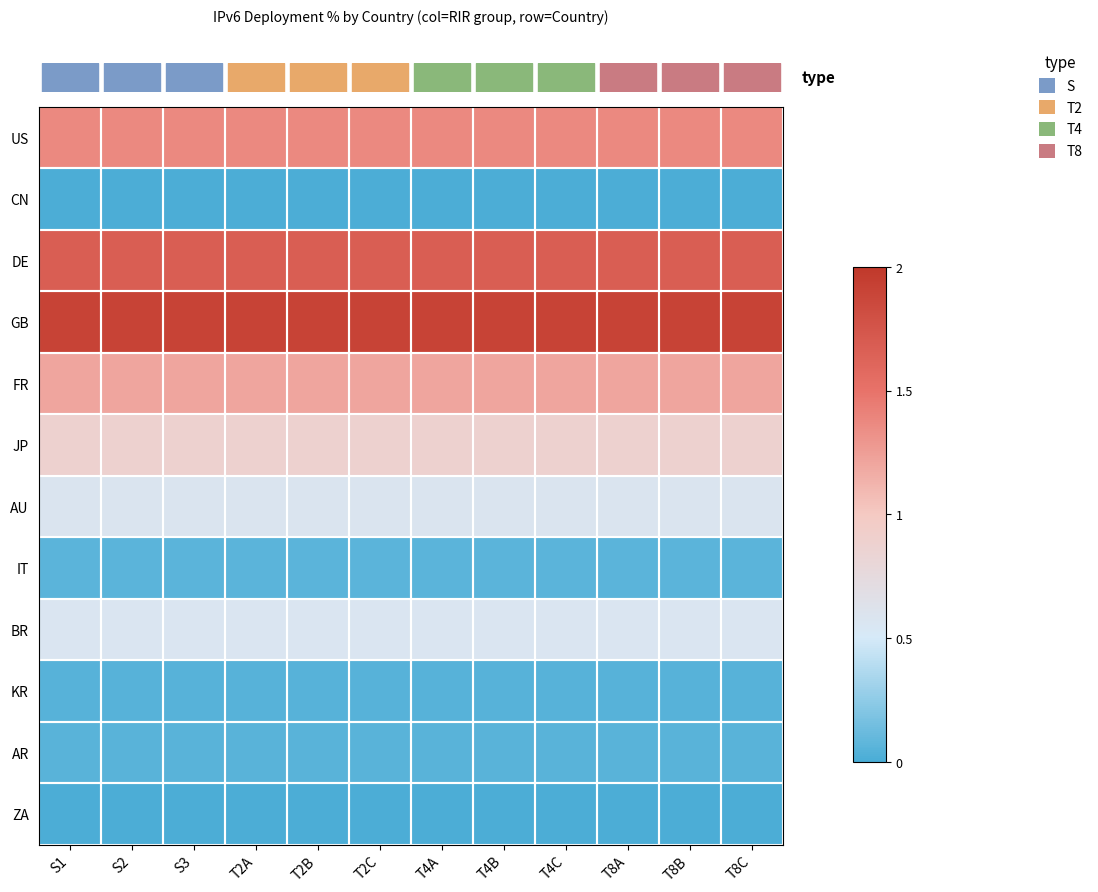

What is the total value across all series at T4C?

8.4